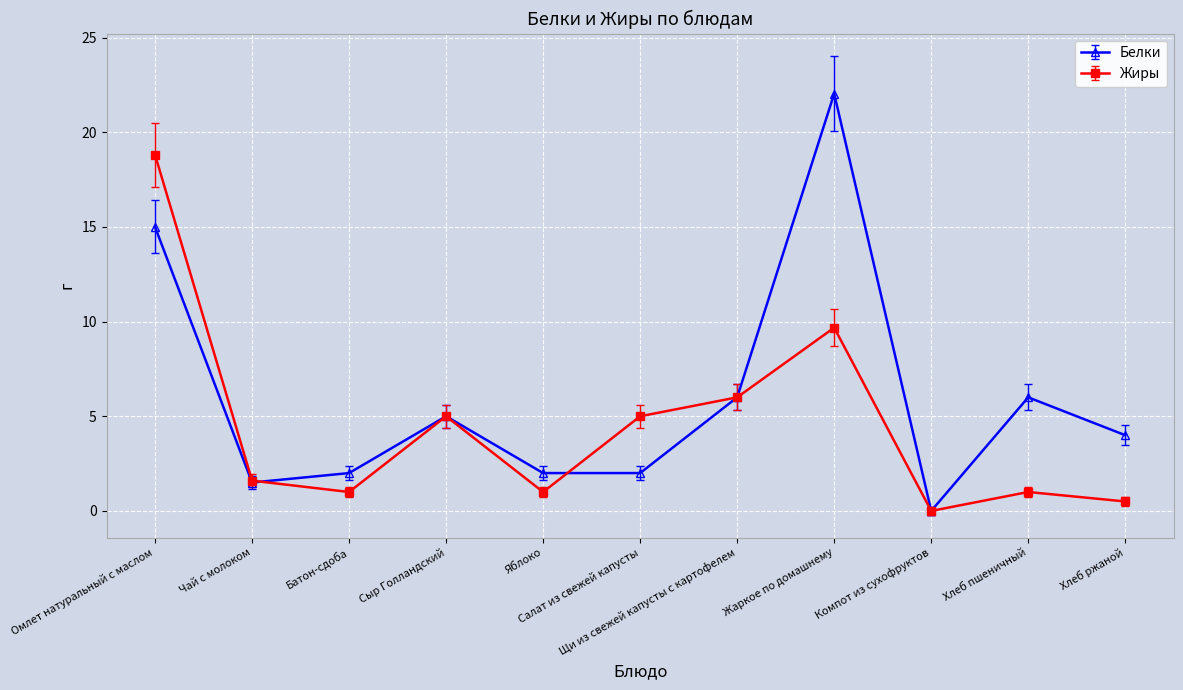

Rank the series by their maximum value, from highest to lowest.

Белки, Жиры